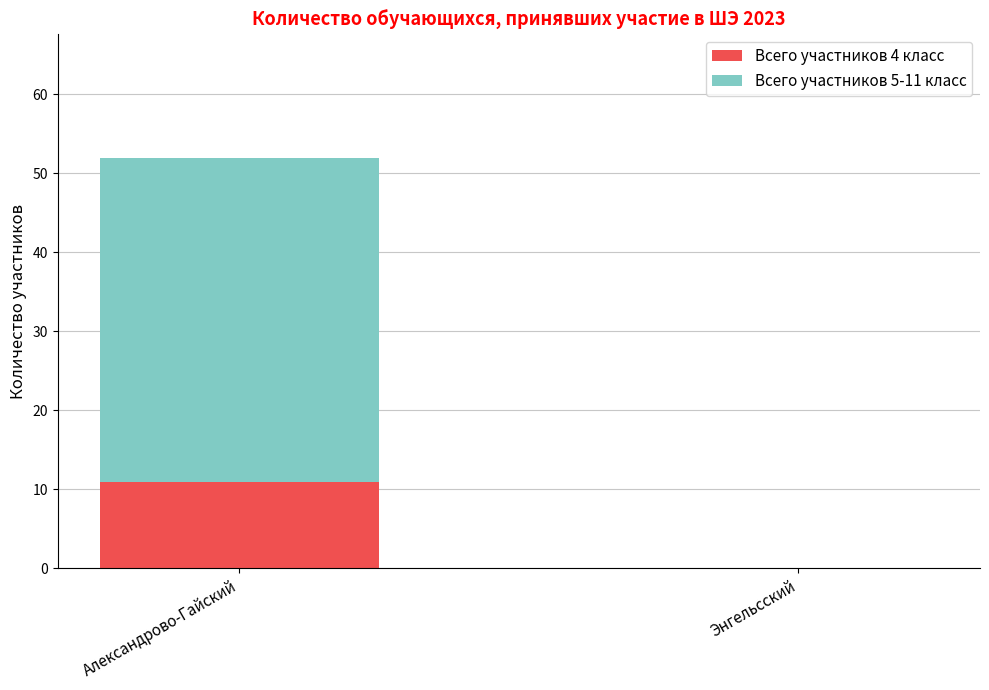

What is the sum of all Всего участников 4 класс values?

11